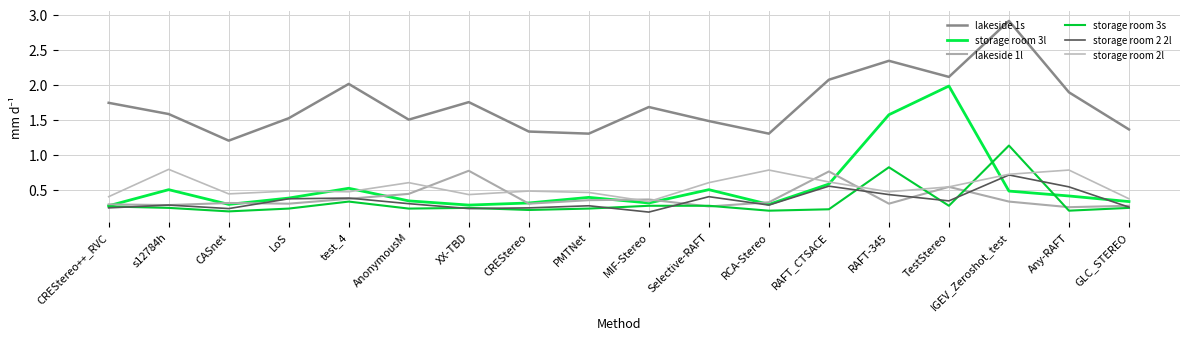

What is the highest value of the storage room 3s series?

1.1